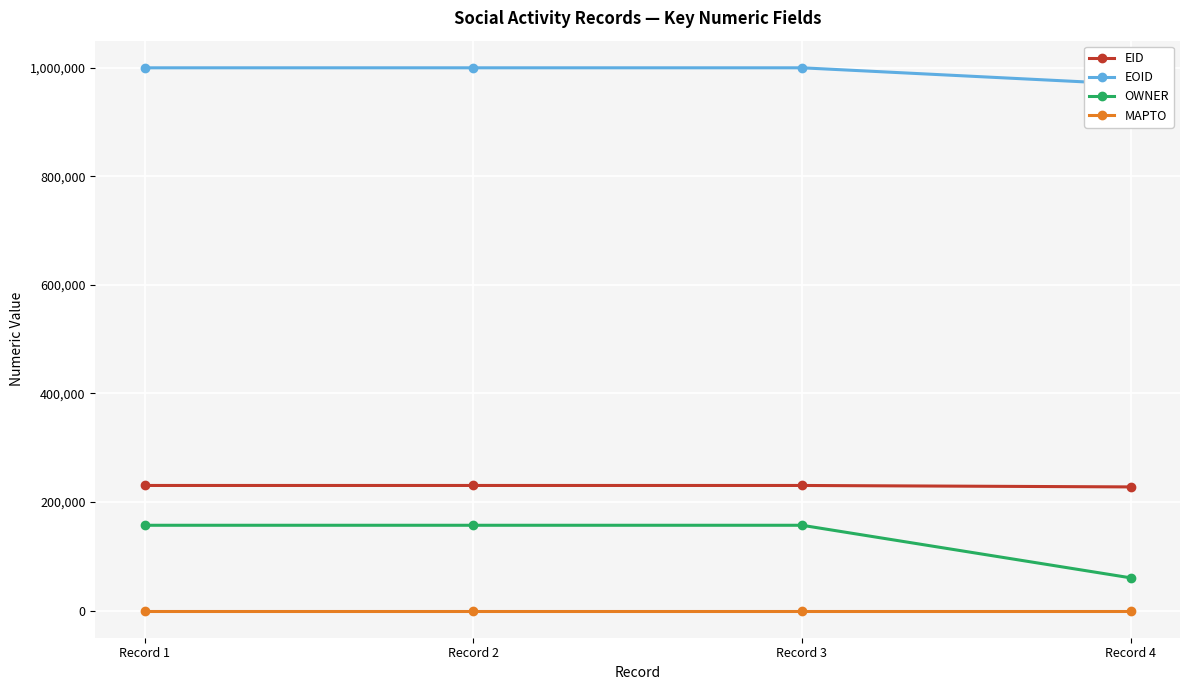

At which label is EID closest to 229168?

Record 1